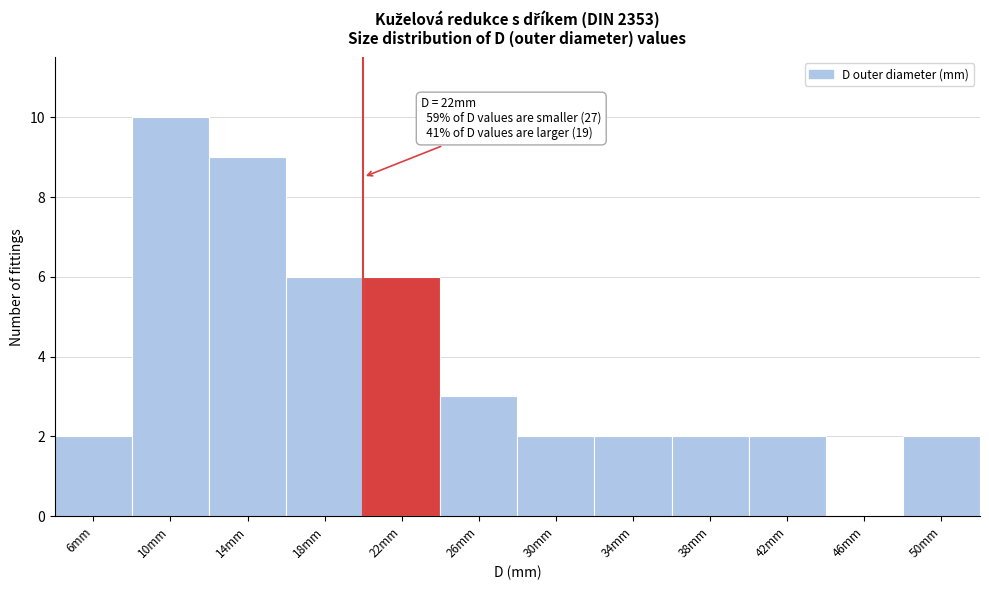

Reading right to left, what are all the values shown in this chart?

50mm=2	46mm=0	42mm=2	38mm=2	34mm=2	30mm=2	26mm=3	22mm=6	18mm=6	14mm=9	10mm=10	6mm=2